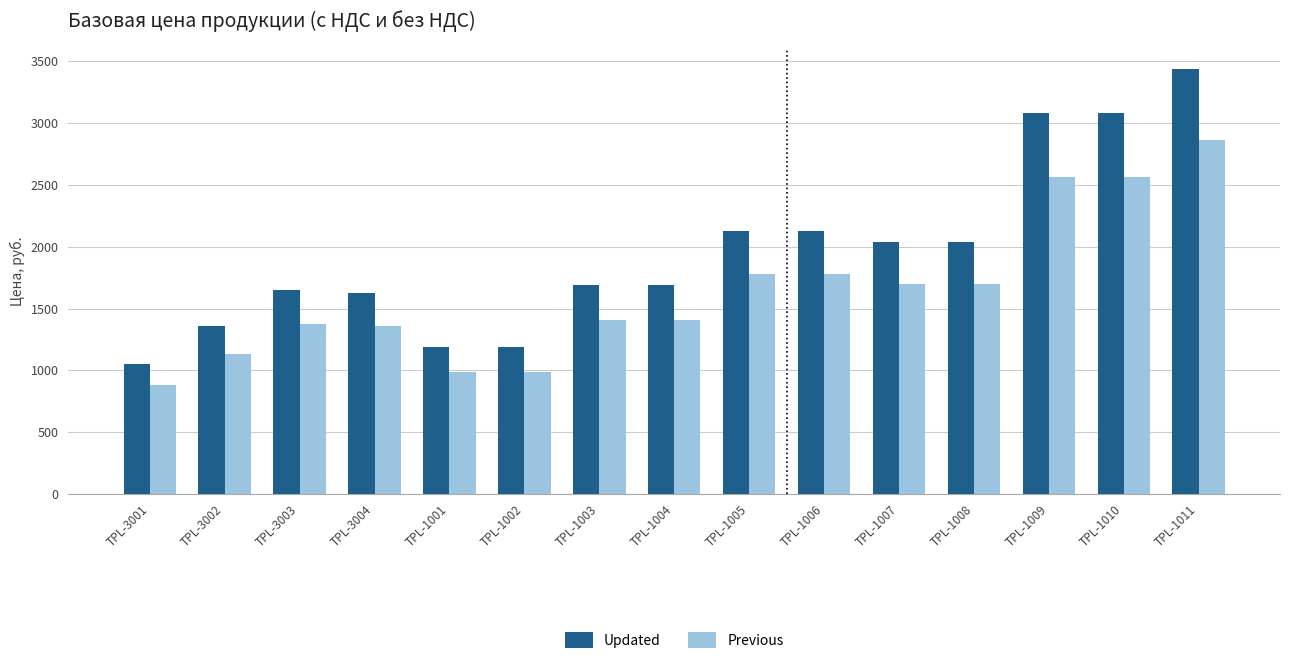

At which category is the sum across all series the highest?

TPL-1011